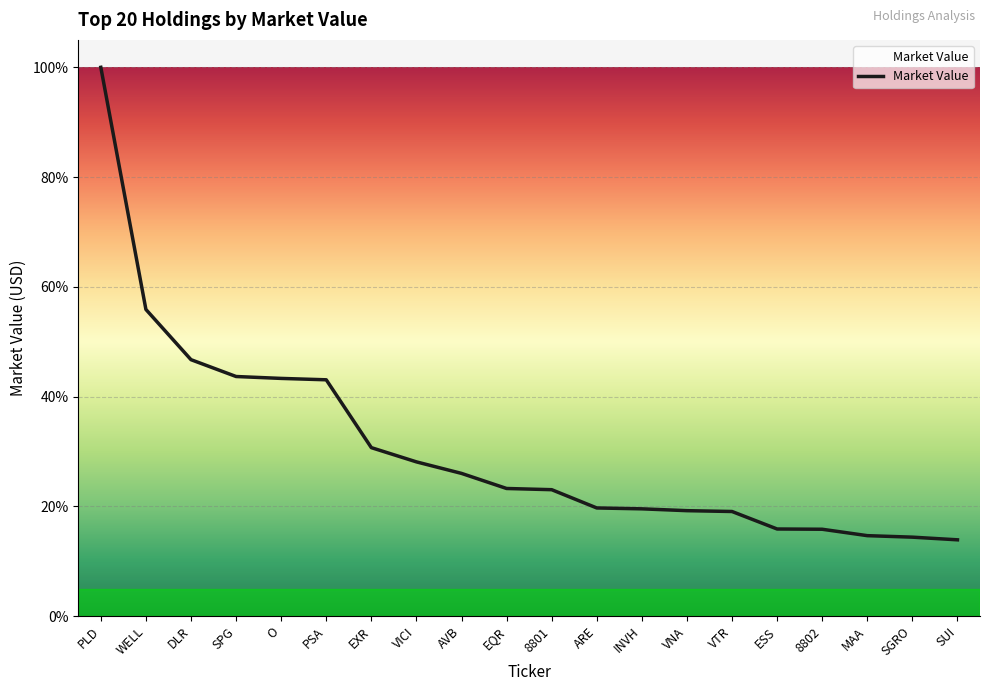

How many categories are shown in the chart?

20